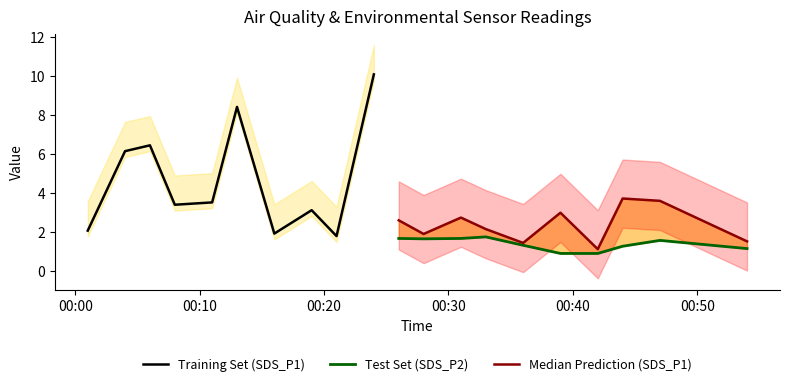

Count the number of categories in the chart.

10